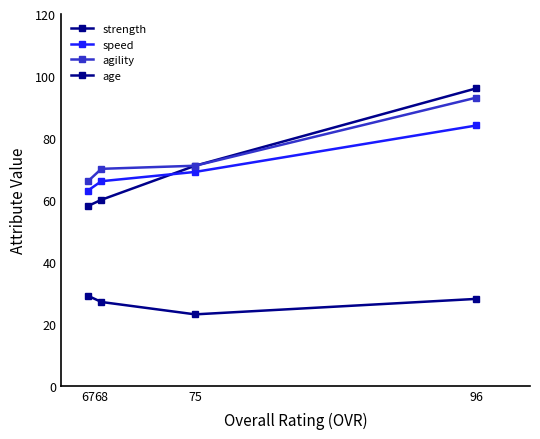

Which label corresponds to the largest value in the chart?

96